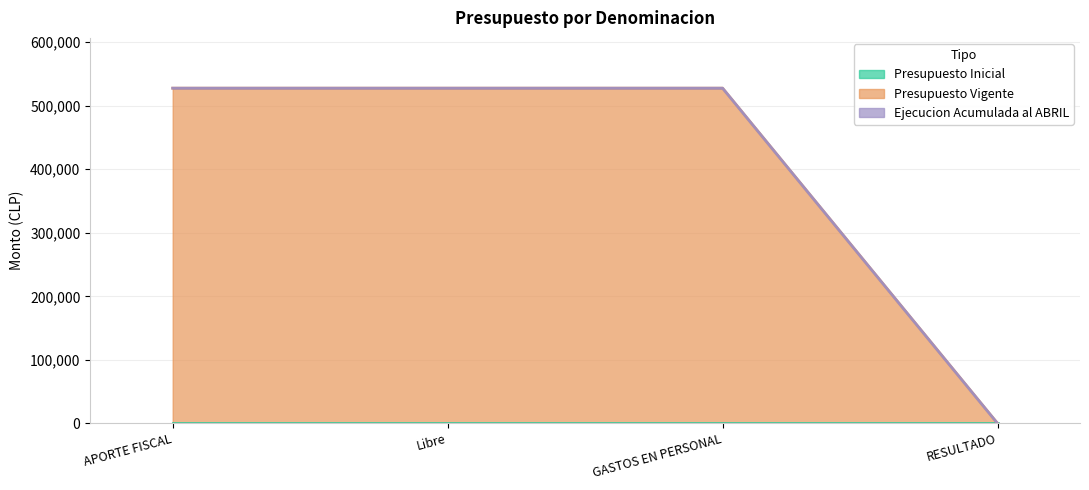

At which label does Ejecucion Acumulada al ABRIL reach its peak?

APORTE FISCAL